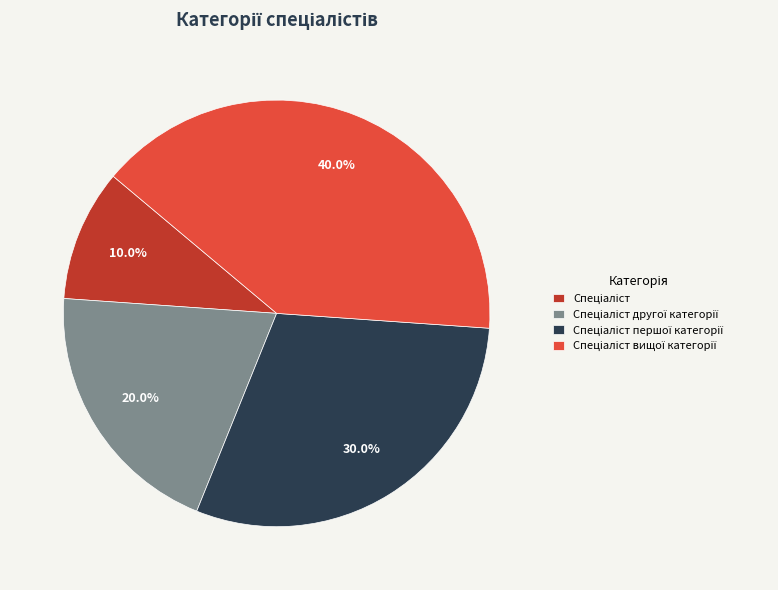

Is there a majority slice in this chart?

No